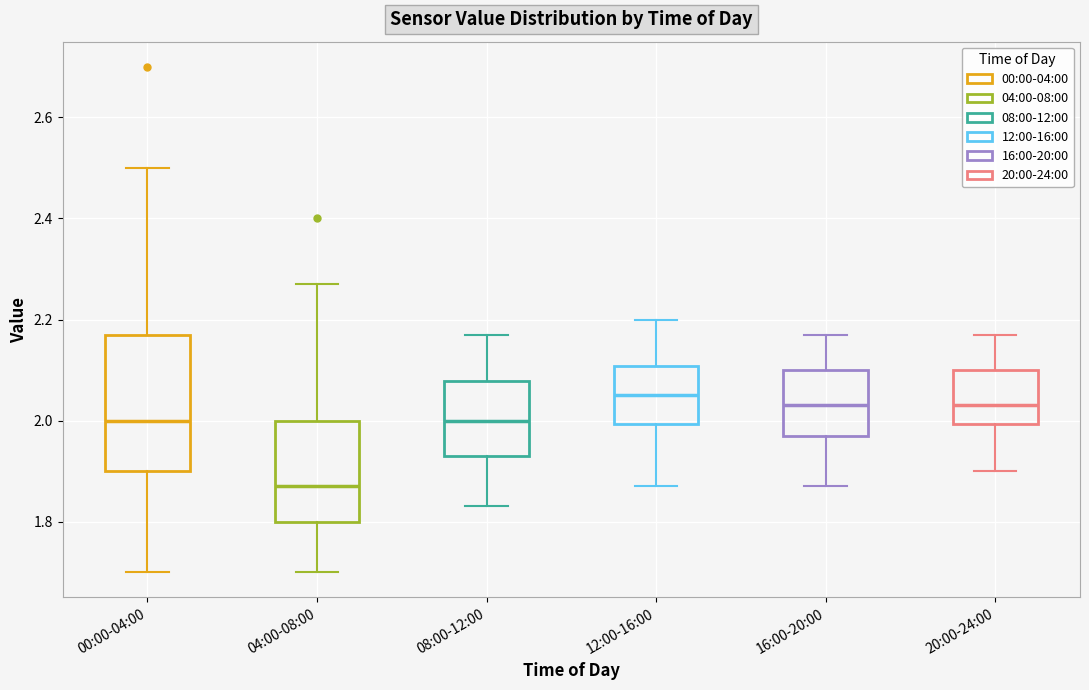

Comparing the boxes themselves (not the whiskers), which one is the tallest?

00:00-04:00